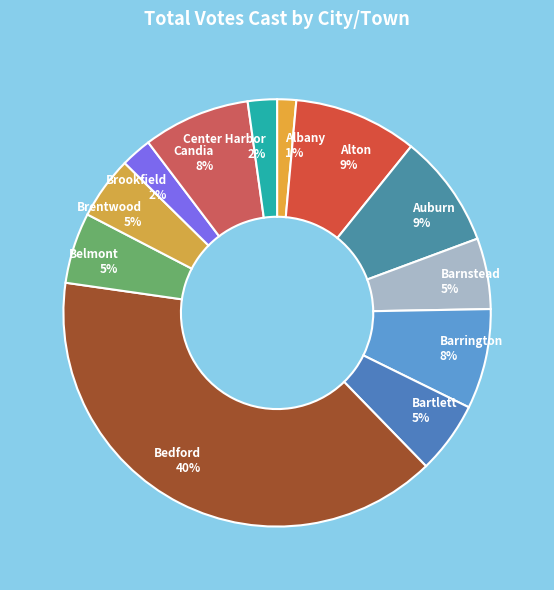

To the nearest percent, what is the combined percentage of Center Harbor and Candia?

10%